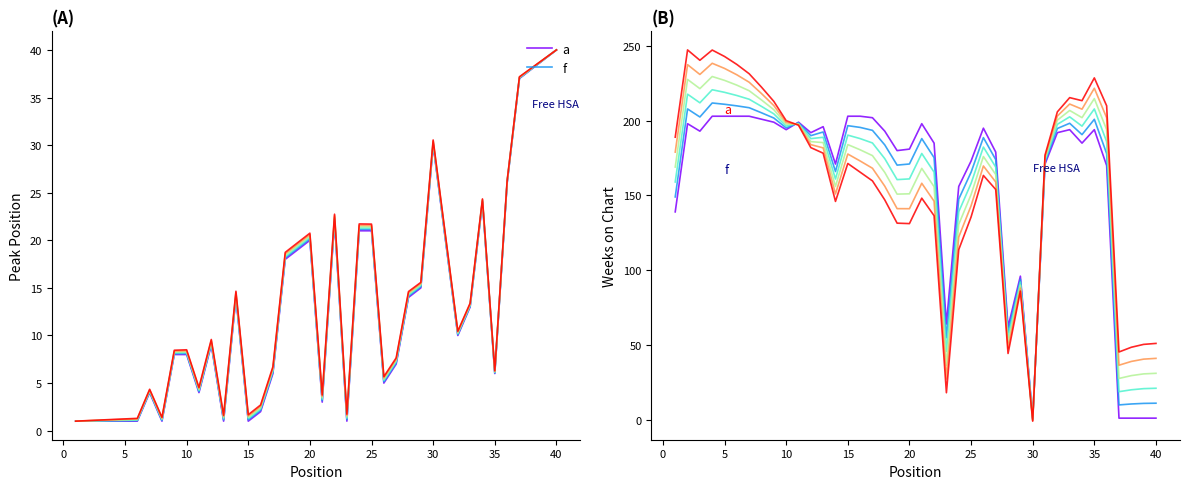

Count the number of data series in this chart.

2